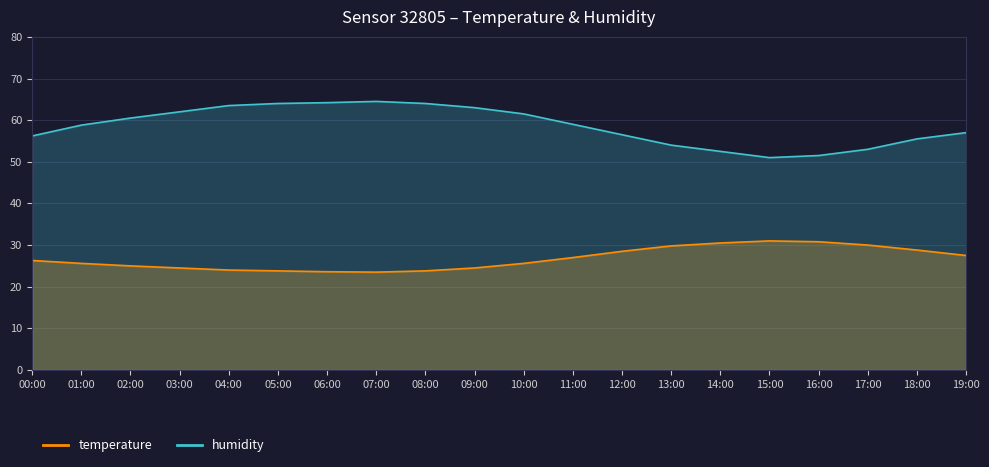

At which label does humidity first exceed 59?

02:00